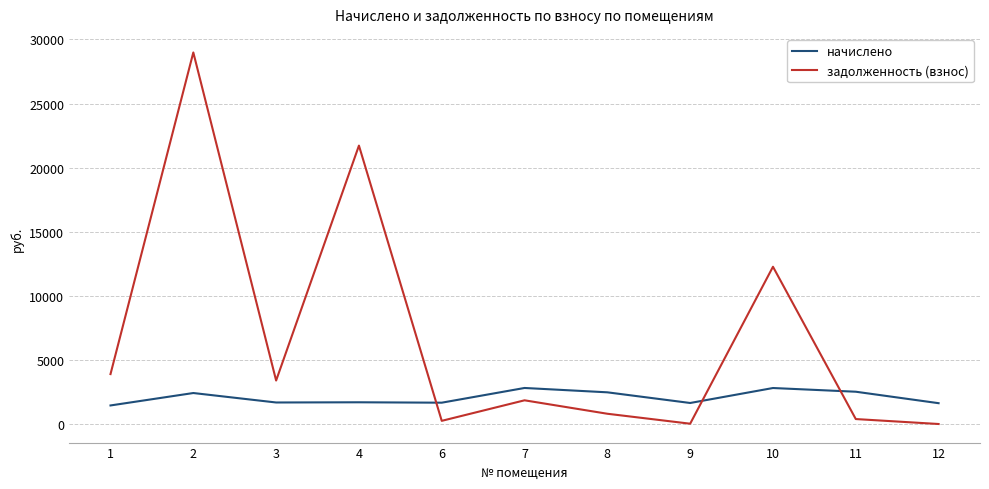

How many lines are shown in the chart?

2